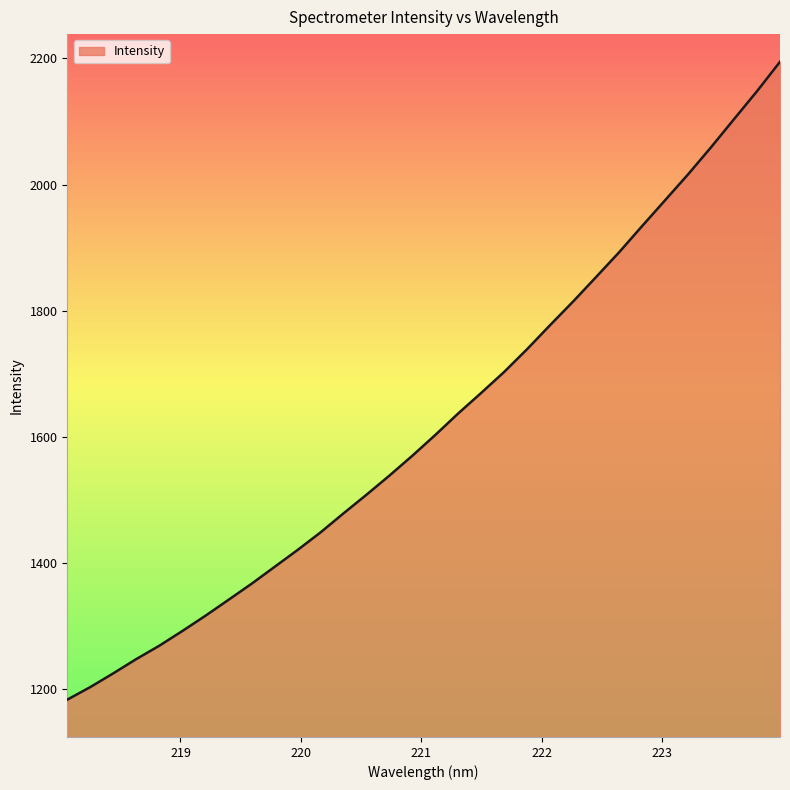

What is the smallest value displayed?

1183.4